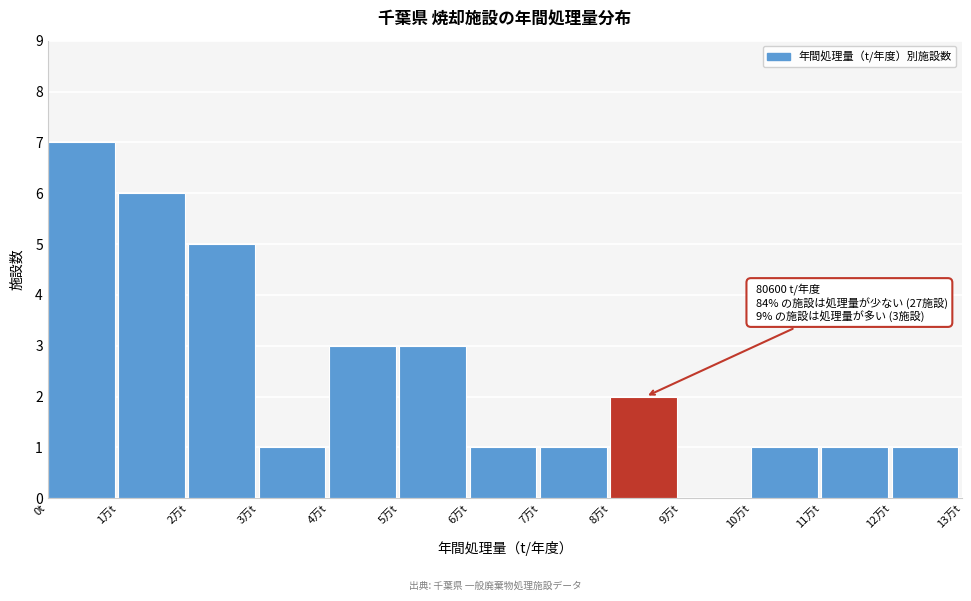

Reading left to right, transcribe all the data shown in this chart.

0t=7	1万t=6	2万t=5	3万t=1	4万t=3	5万t=3	6万t=1	7万t=1	8万t=2	9万t=0	10万t=1	11万t=1	12万t=1